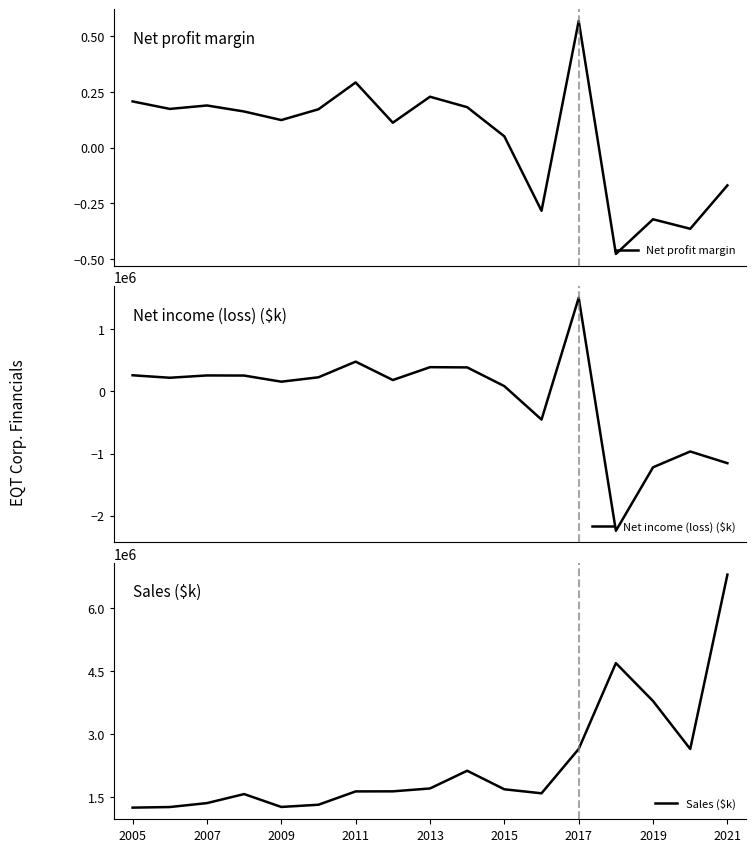

How many lines are shown in the chart?

3